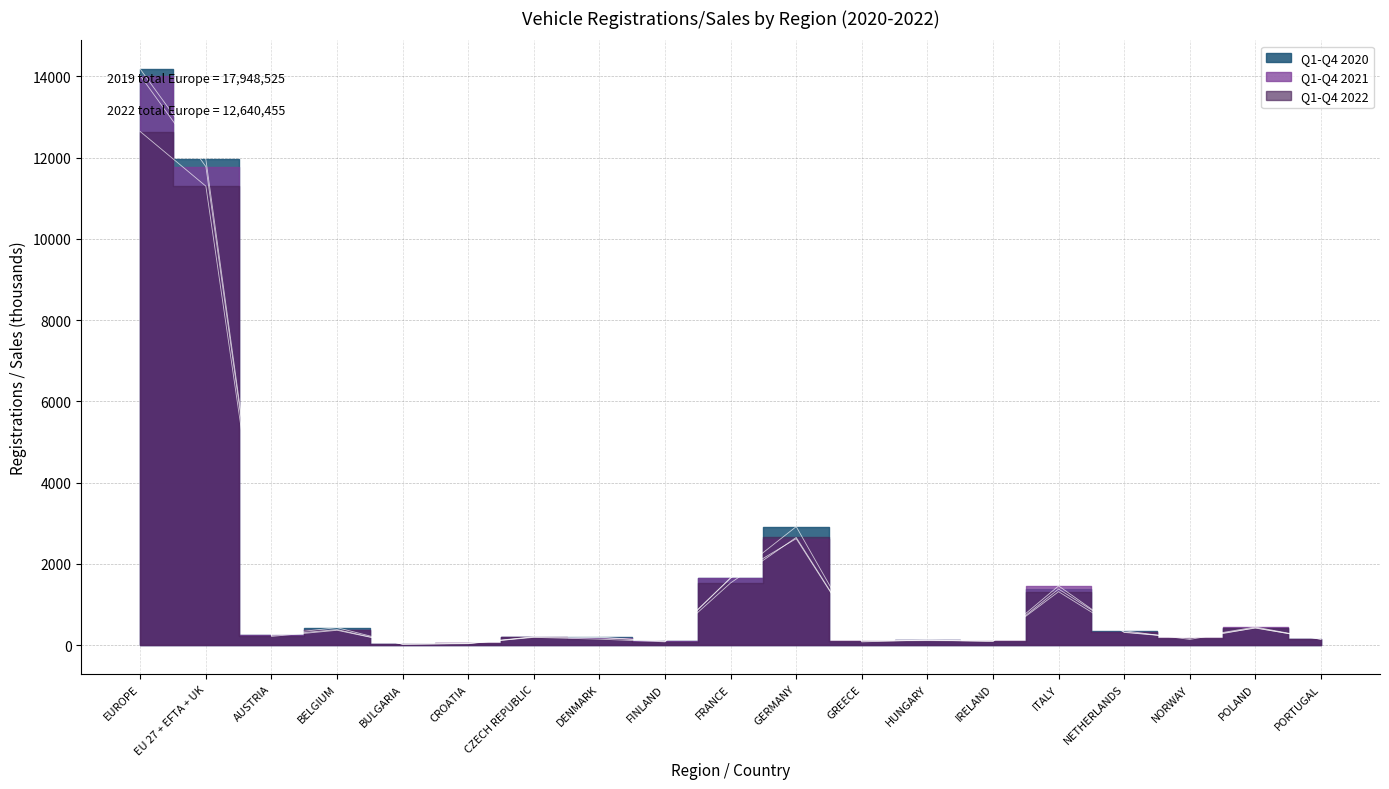

What is the label of the 14th point from the left?

IRELAND